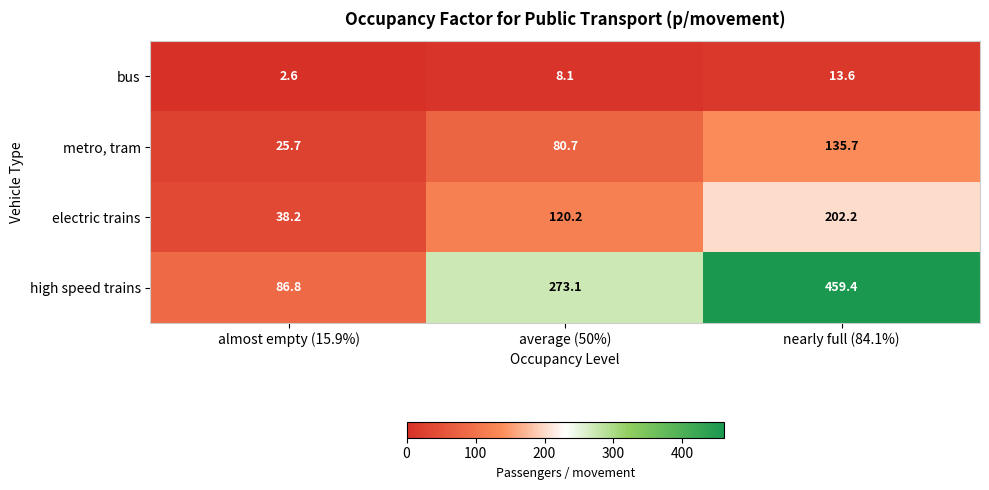

Which category has the lowest value in the high speed trains series?

almost empty (15.9%)